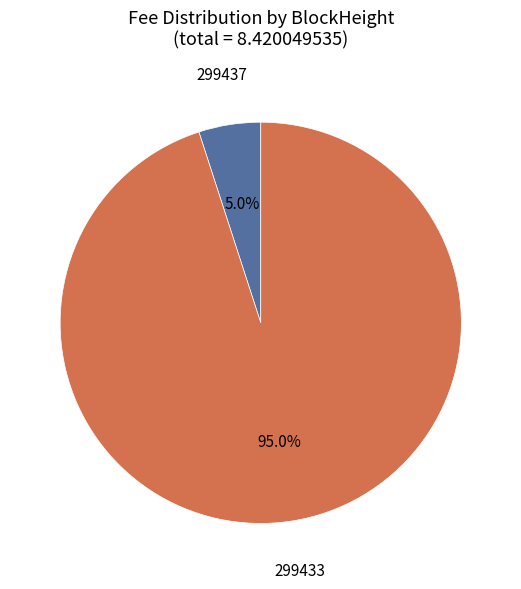

Is there a majority slice in this chart?

Yes